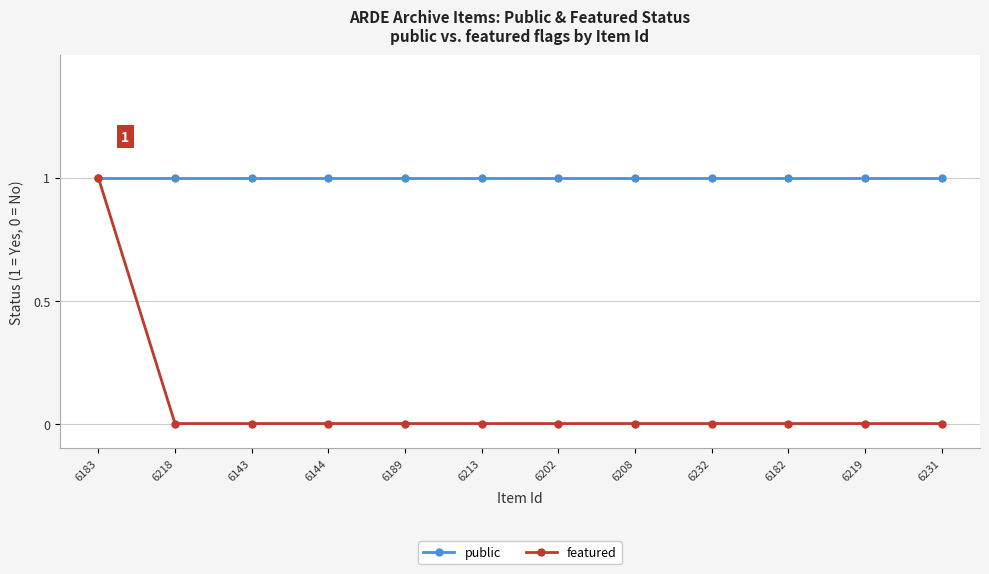

Count the number of categories in the chart.

12